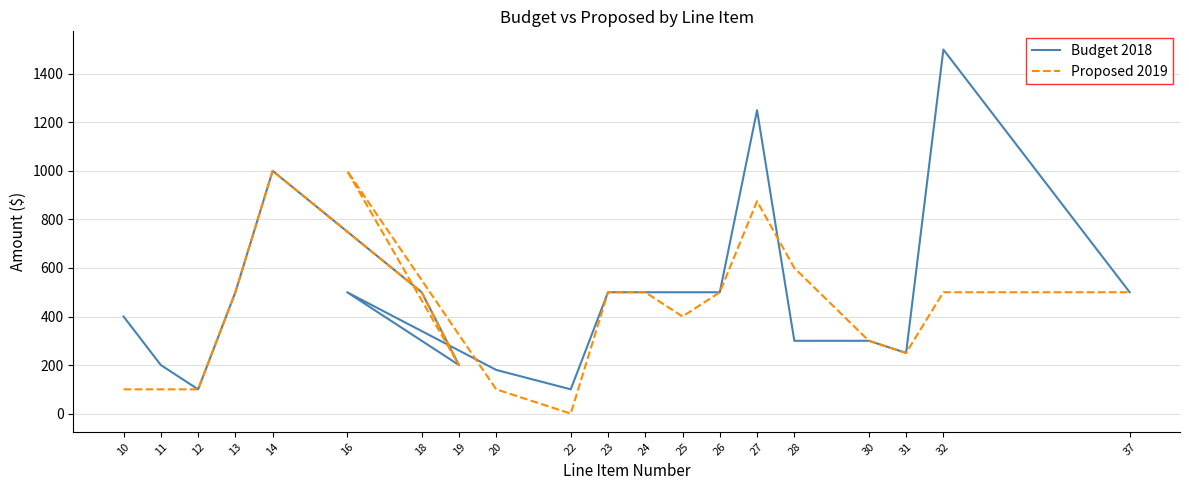

Is it true that Budget 2018 equals 588 at 27?

False